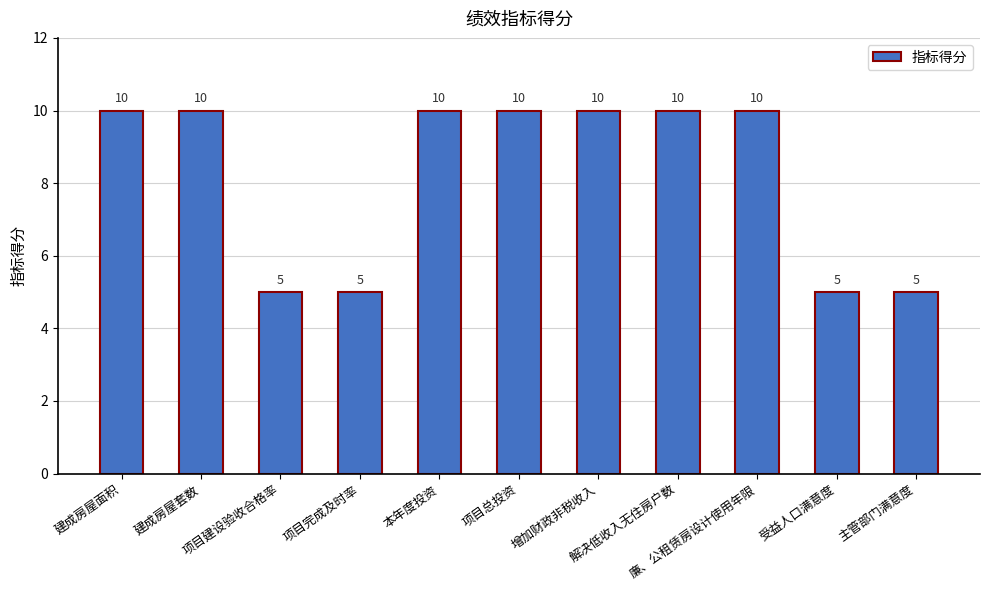

What is the sum of all values?

90